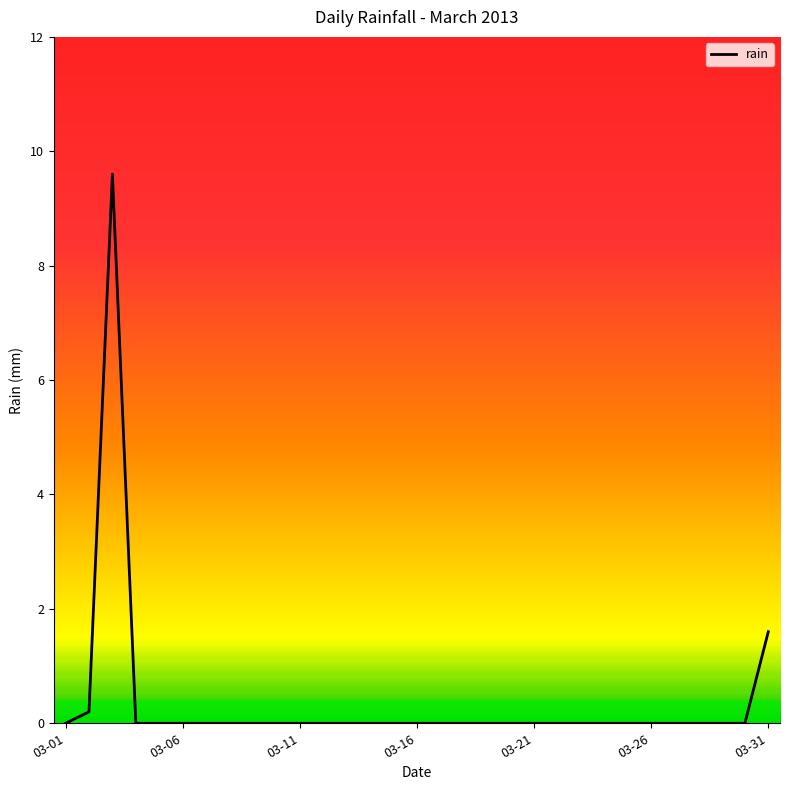

What is the greatest value displayed?

9.6